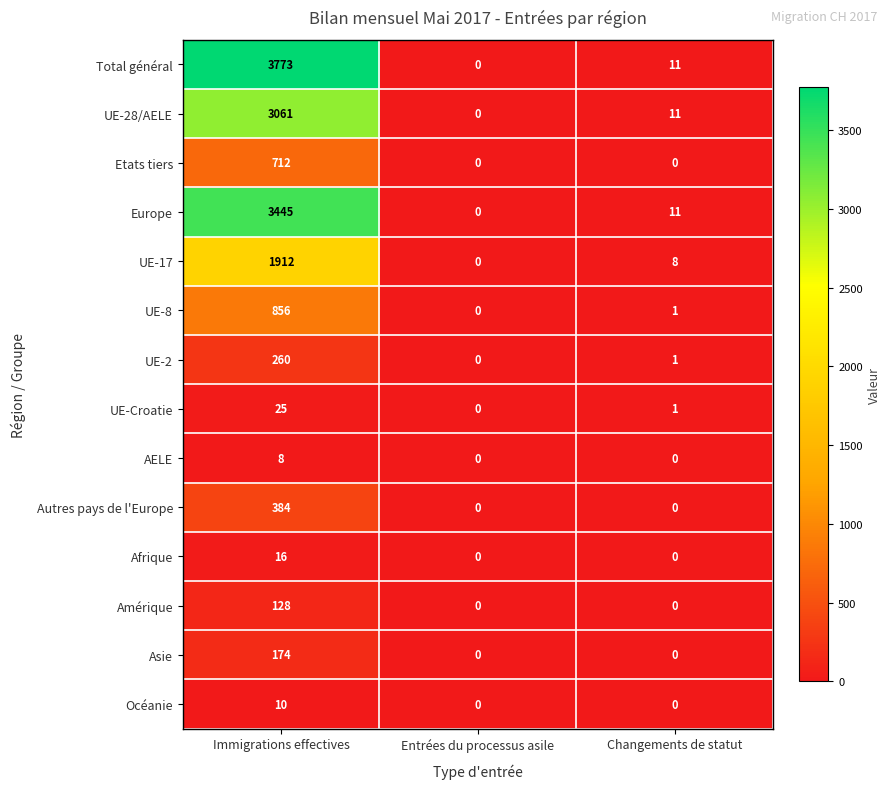

How many Amérique values are between 0 and 128?

3